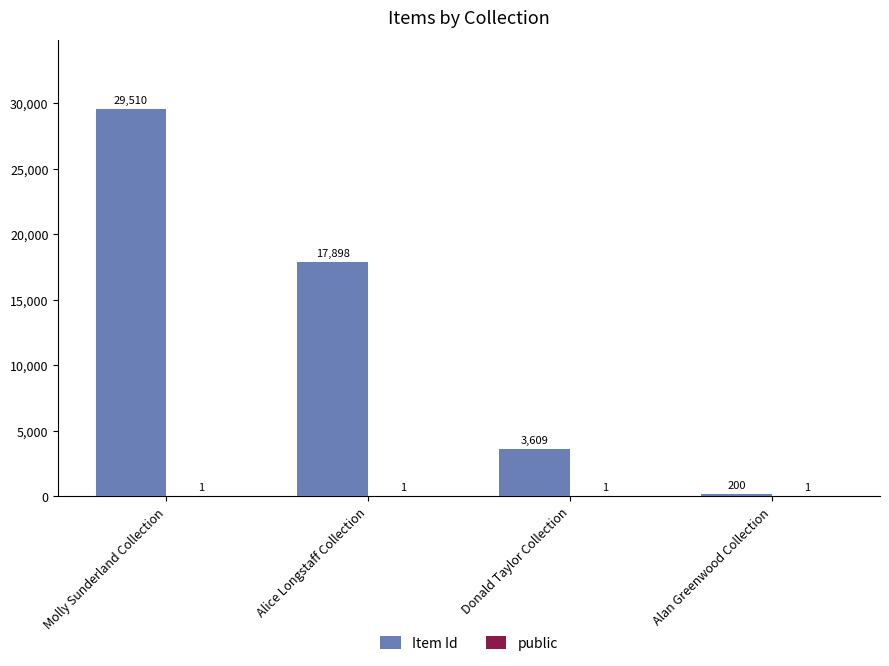

What is the sum of all Item Id values?

51217